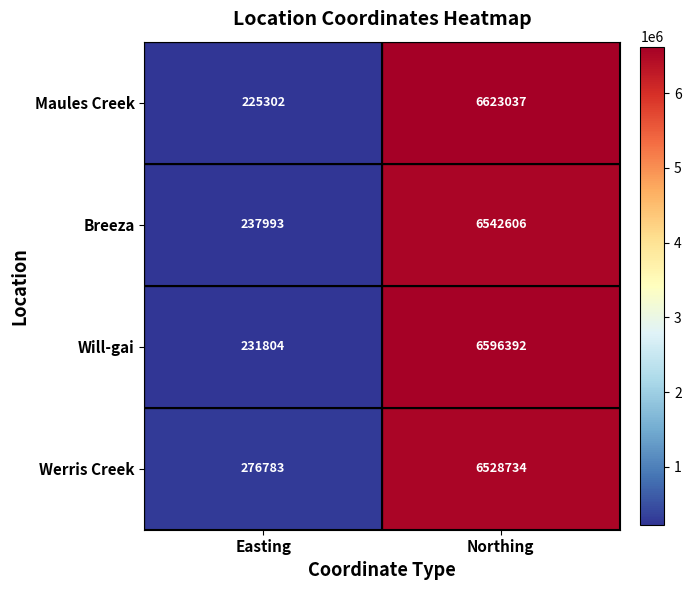

How many data points does each series have?

2